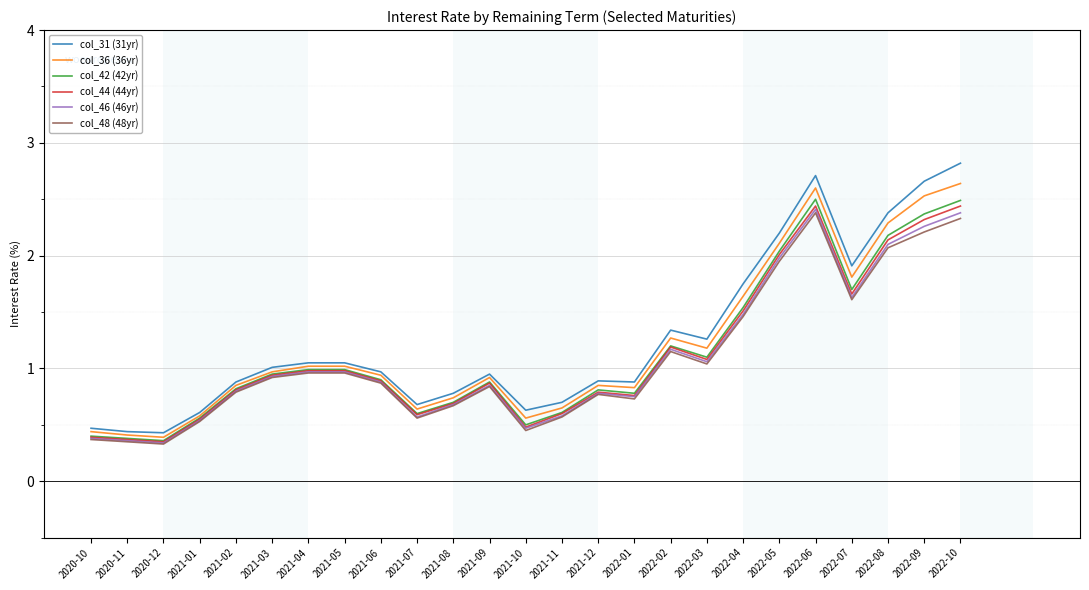

Is the value of col_46 (46yr) at 2021-05 greater than the value of col_31 (31yr) at 2021-01?

Yes